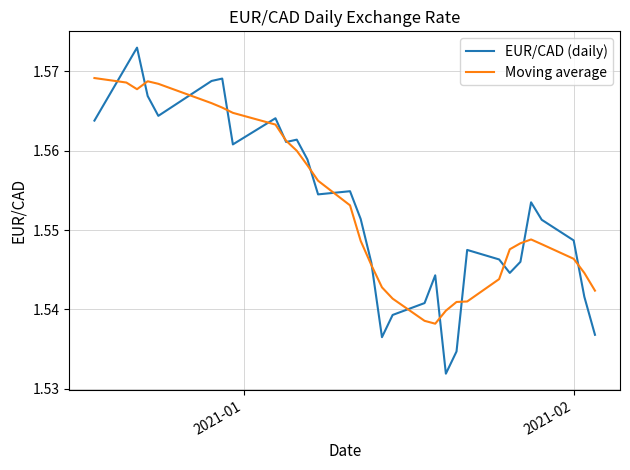

Rank the series by their maximum value, from highest to lowest.

EUR/CAD (daily), Moving average